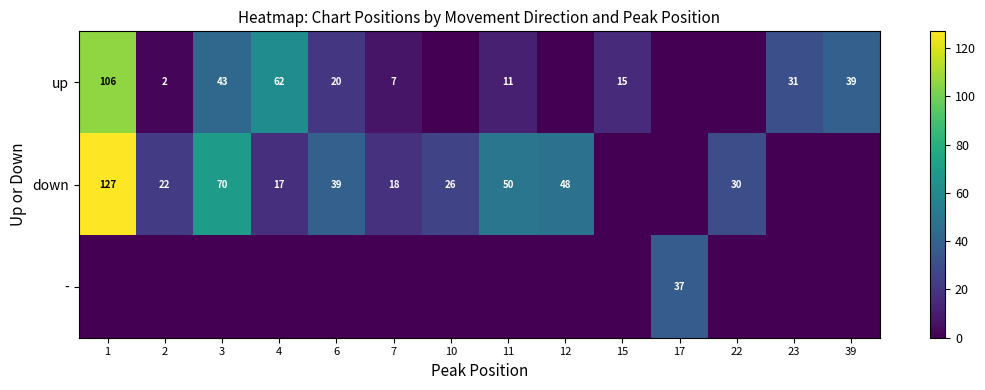

Is it true that down equals 30 at 4?

False